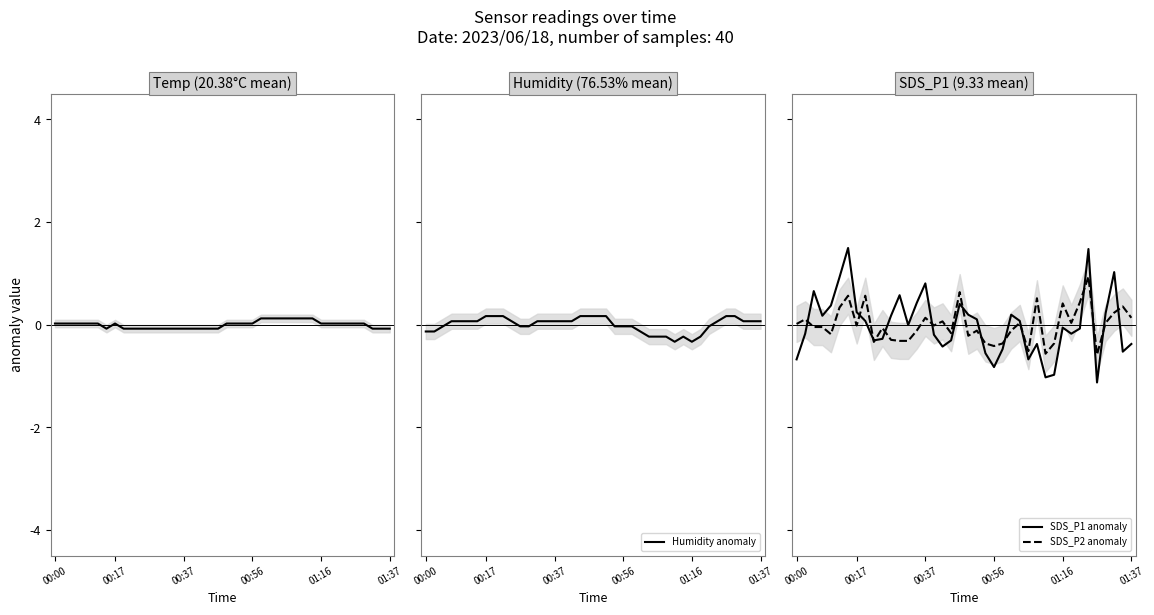

What position from the left is 00:17?

2